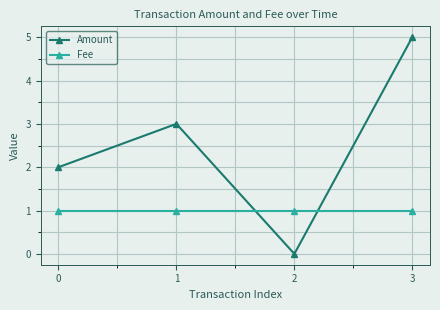

True or false: Fee has more than 1 points higher than both neighbors.

False